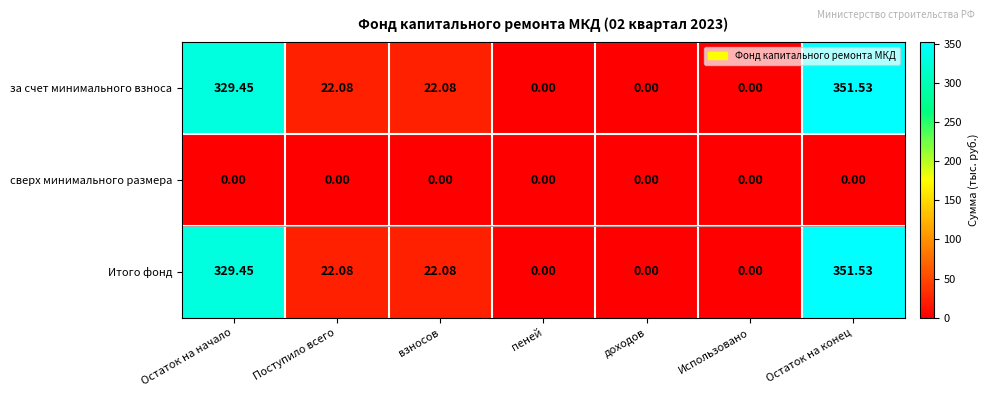

At which label does Итого фонд first exceed 22?

Остаток на начало